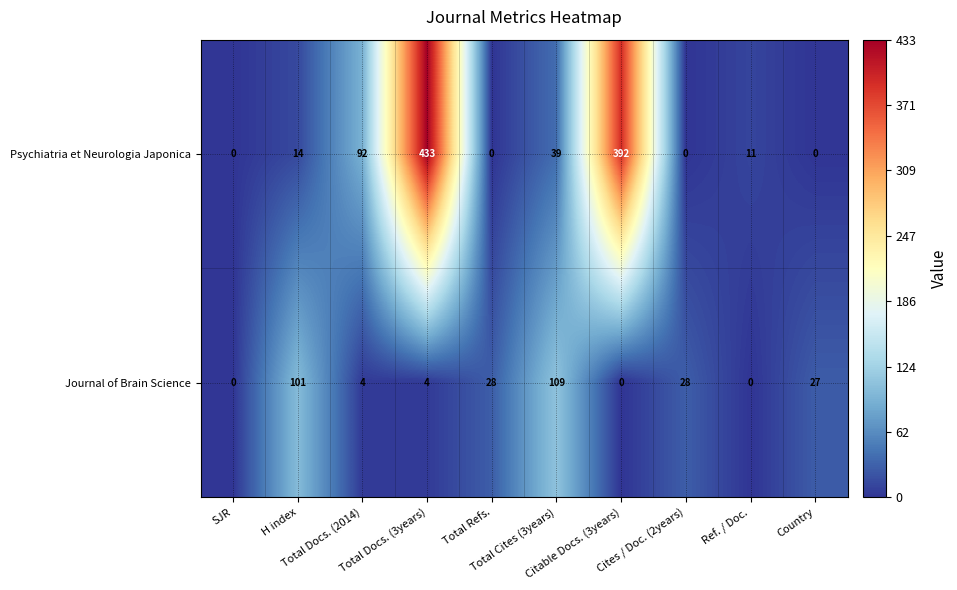

What is the maximum value for Journal of Brain Science?

109